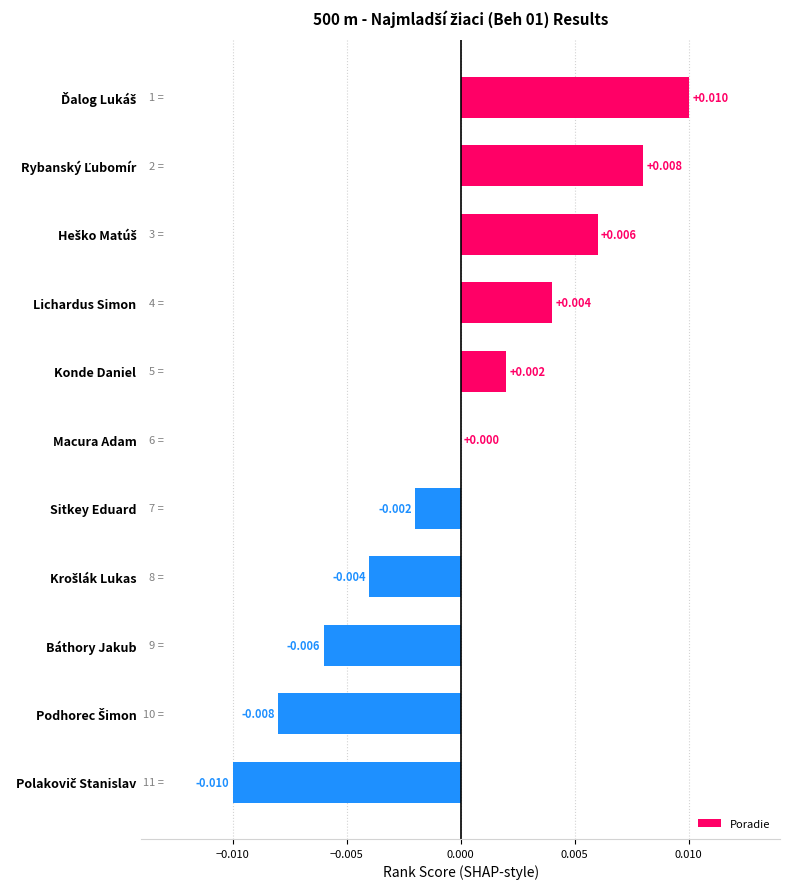

Where is the data nearest to the value 0?

Macura Adam